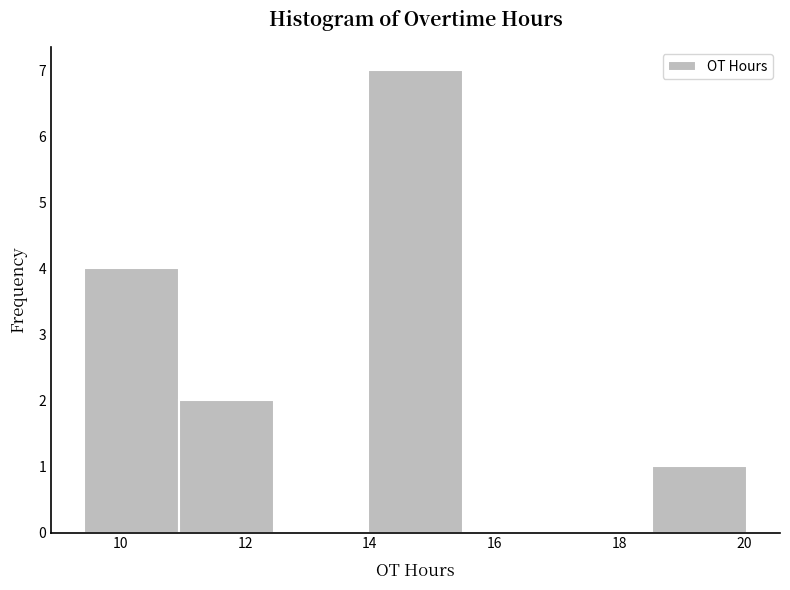

Reading left to right, list every bar in this chart as the range it spans on the x-axis followed by its height. Neither the bar edges nor the heights are printed on the chart, so give them approximately, as read against the axes.

9.4 to 11.0: 4
11.0 to 12.4: 2
12.4 to 14.0: 0
14.0 to 15.4: 7
15.4 to 17.0: 0
17.0 to 18.6: 0
18.6 to 20.0: 1